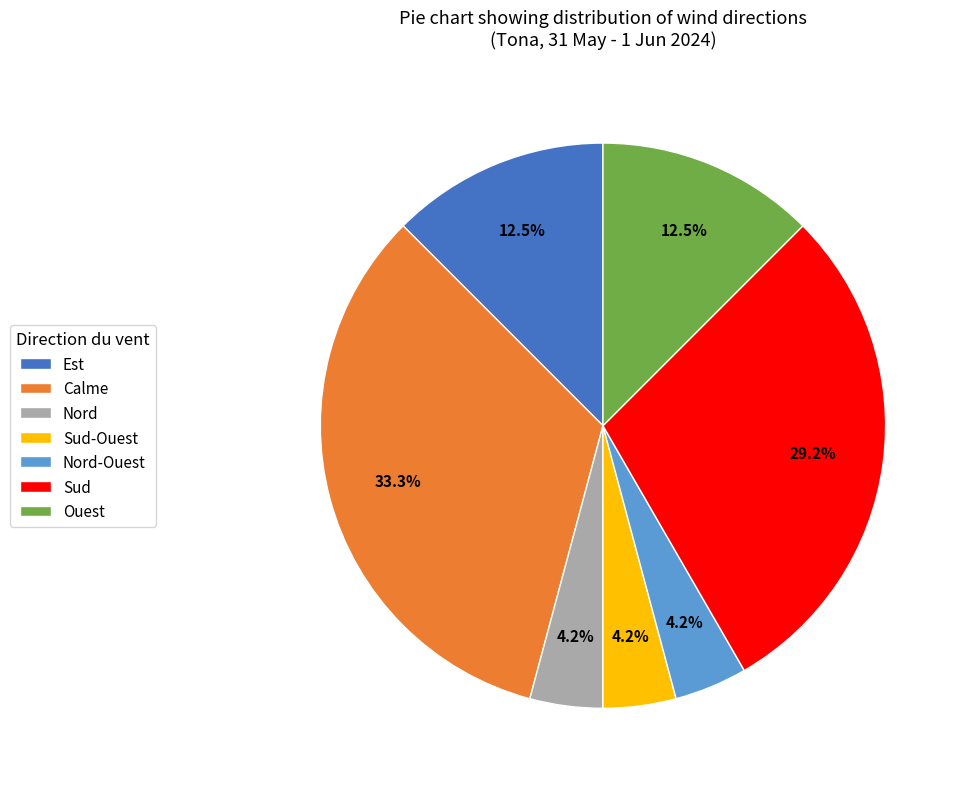

Is it true that Nord is 4% of the pie?

True